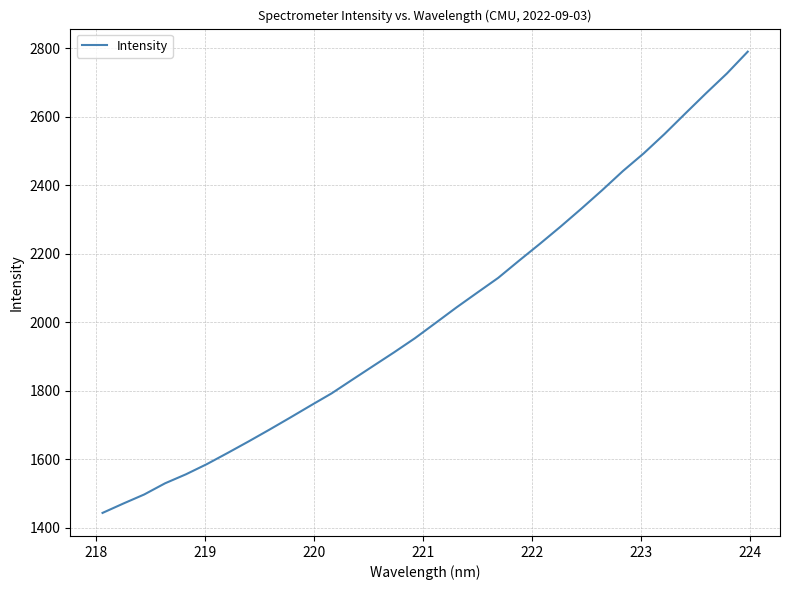

What is the maximum value shown in the chart?

2789.6